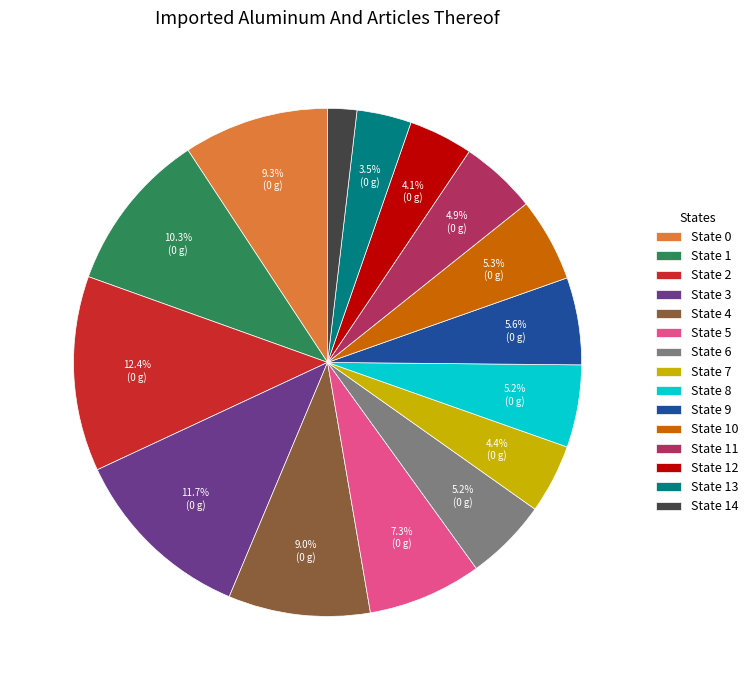

Does State 8 account for over 50% of the chart?

No